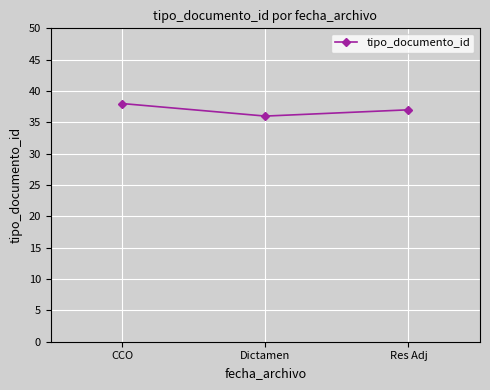

What is the ratio of the value at CCO to the value at Dictamen?

1.1